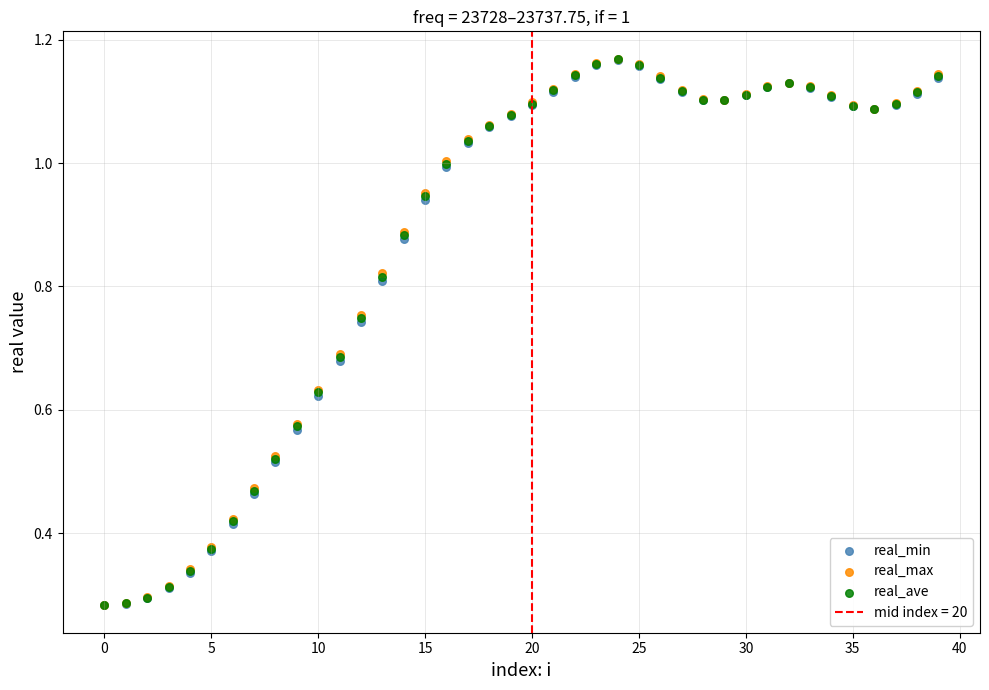

Which series has the widest spread of Y values?

real_max